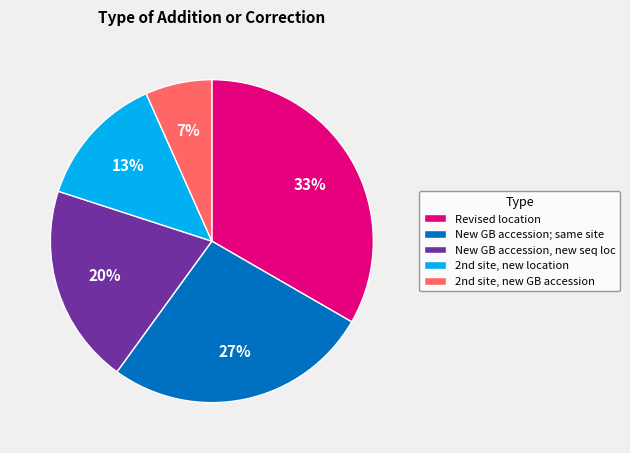

Is it true that New GB accession, new seq loc is 20% of the pie?

True